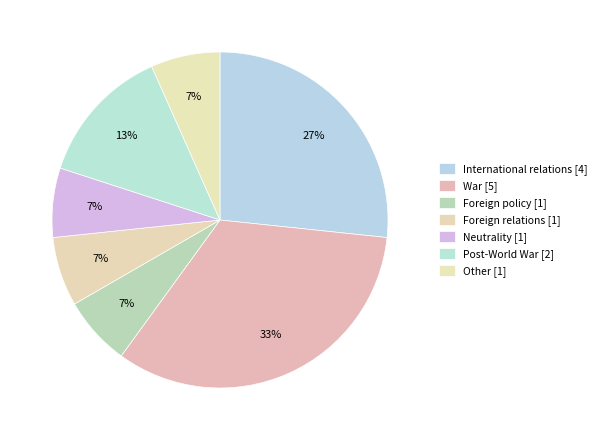

How many segments does this pie chart have?

7